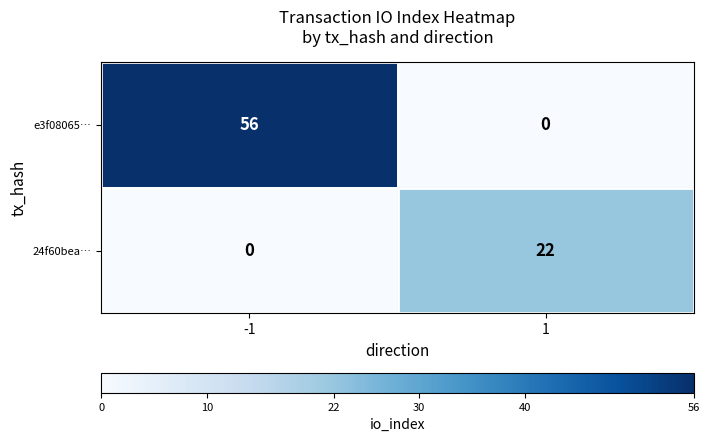

What is the sum of the 24f60bea… values at 1 and -1?

22